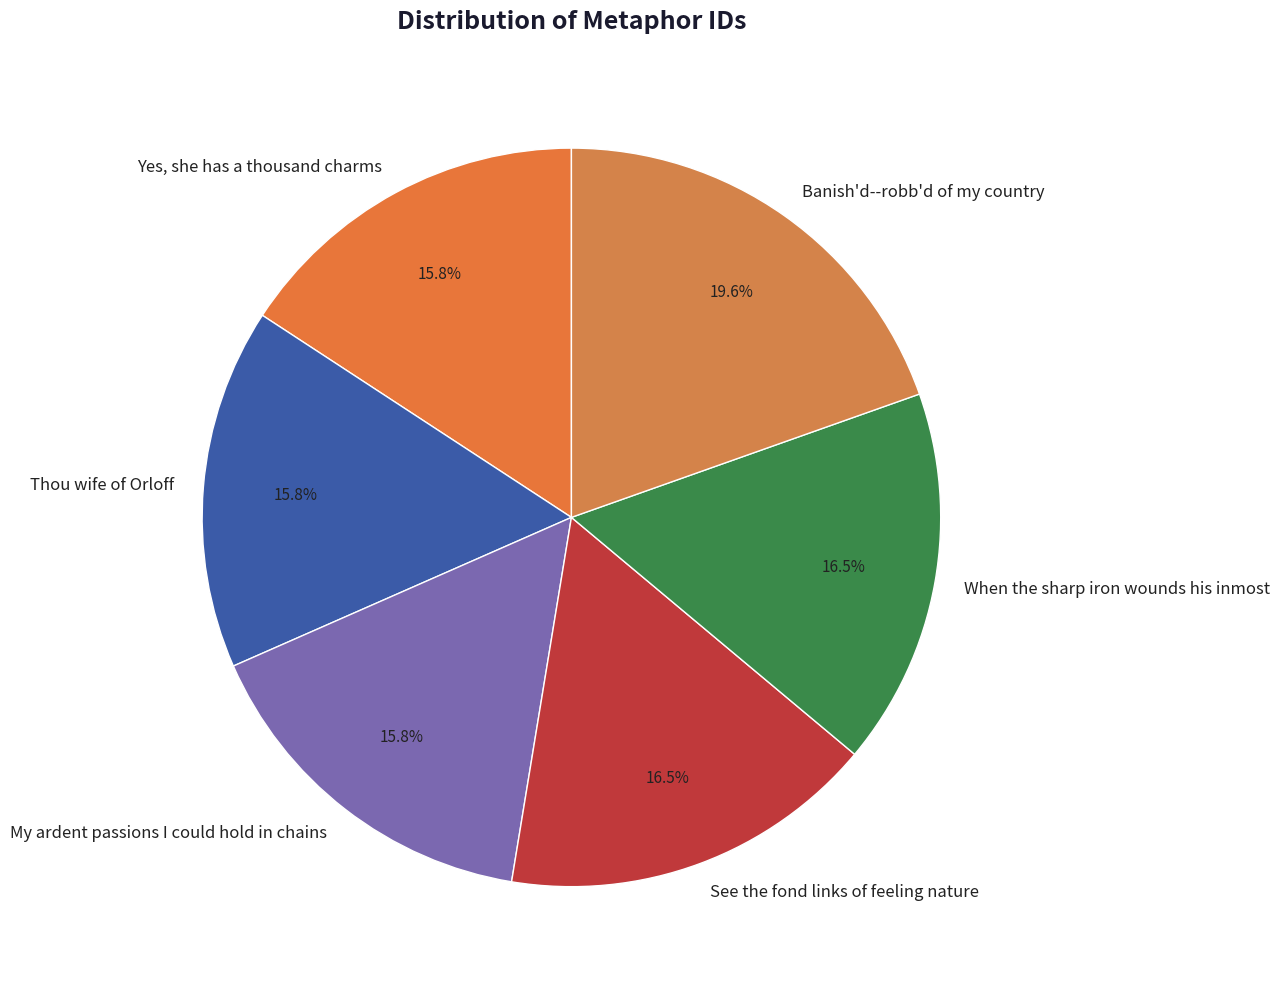

What percentage is the Yes, she has a thousand charms slice, to the nearest percent?

16%